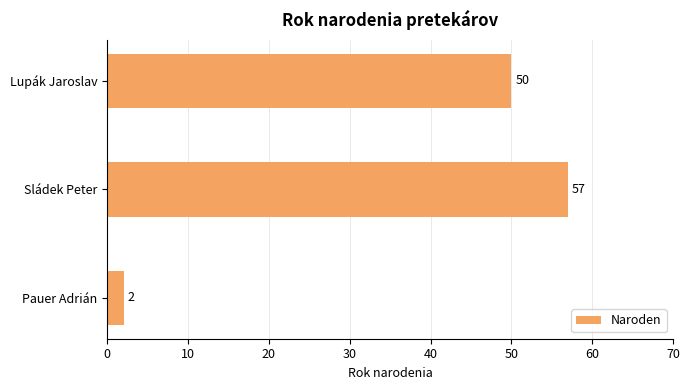

The value at Lupák Jaroslav is 76. True or false?

False